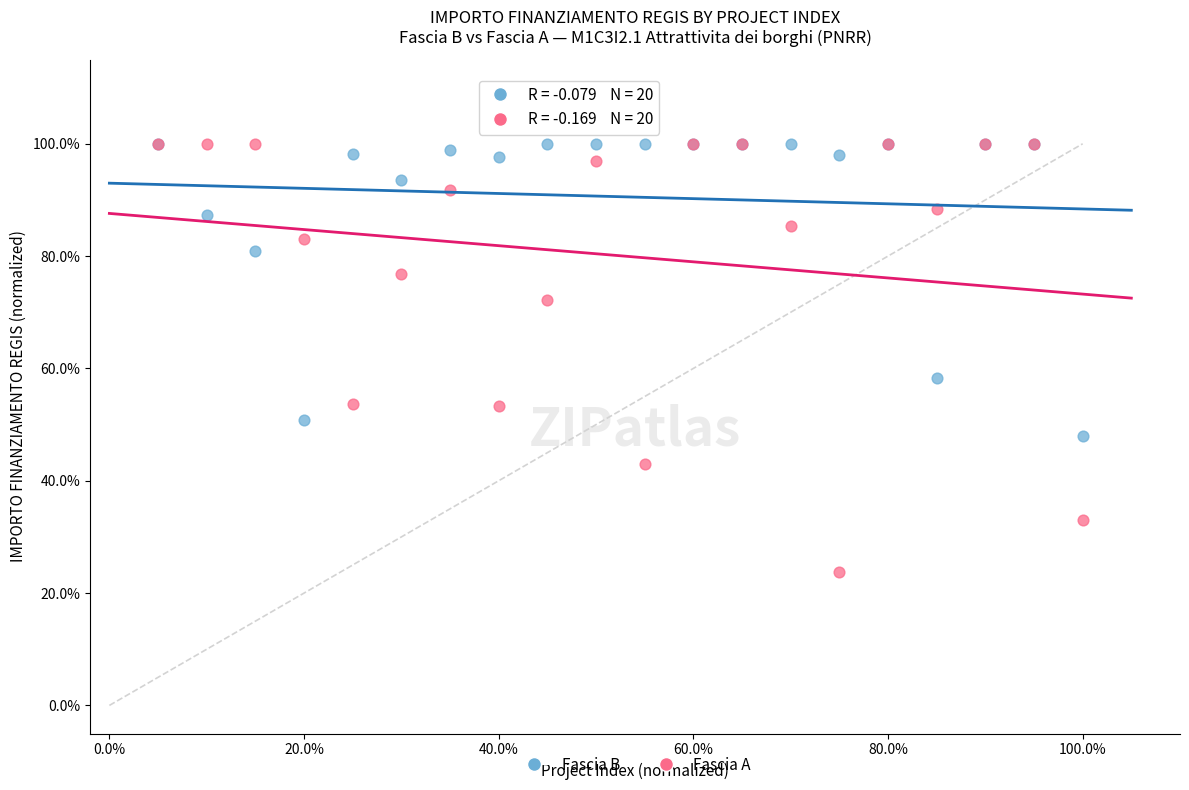

What are all the series names shown in the legend?

Fascia B, Fascia A